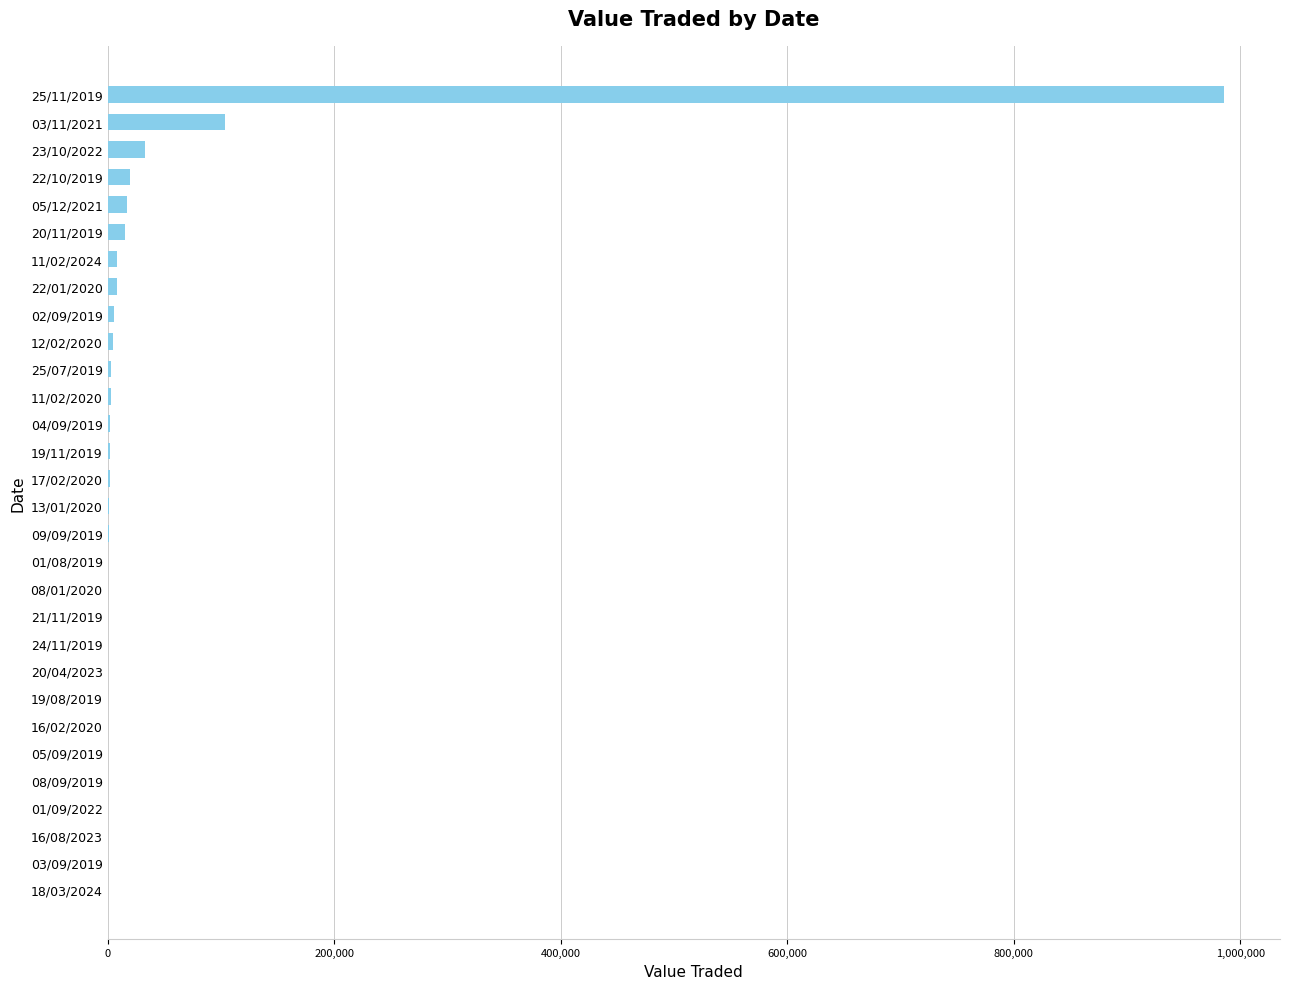

At which label is the value closest to 492825?

03/11/2021